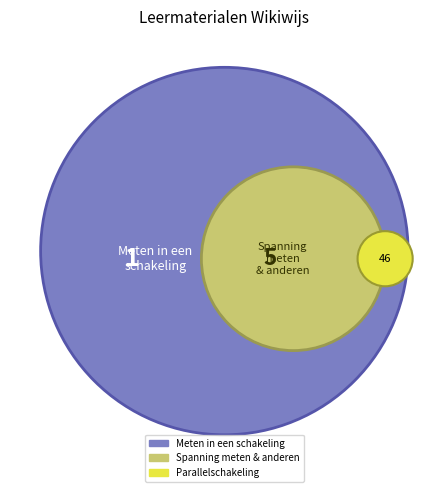

Which slice is the largest?

Parallelschakeling